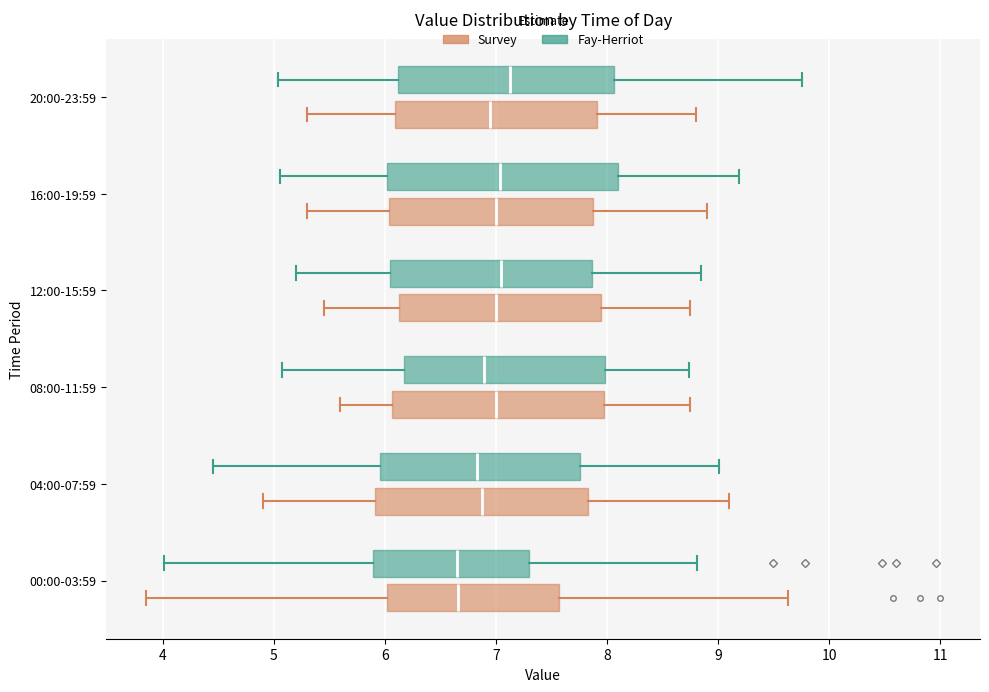

Where does the left whisker of the box for 20:00-23:59 (Survey) end on the x-axis? The values are not printed on the chart, so give them approximately, as read against the axis.

5.3